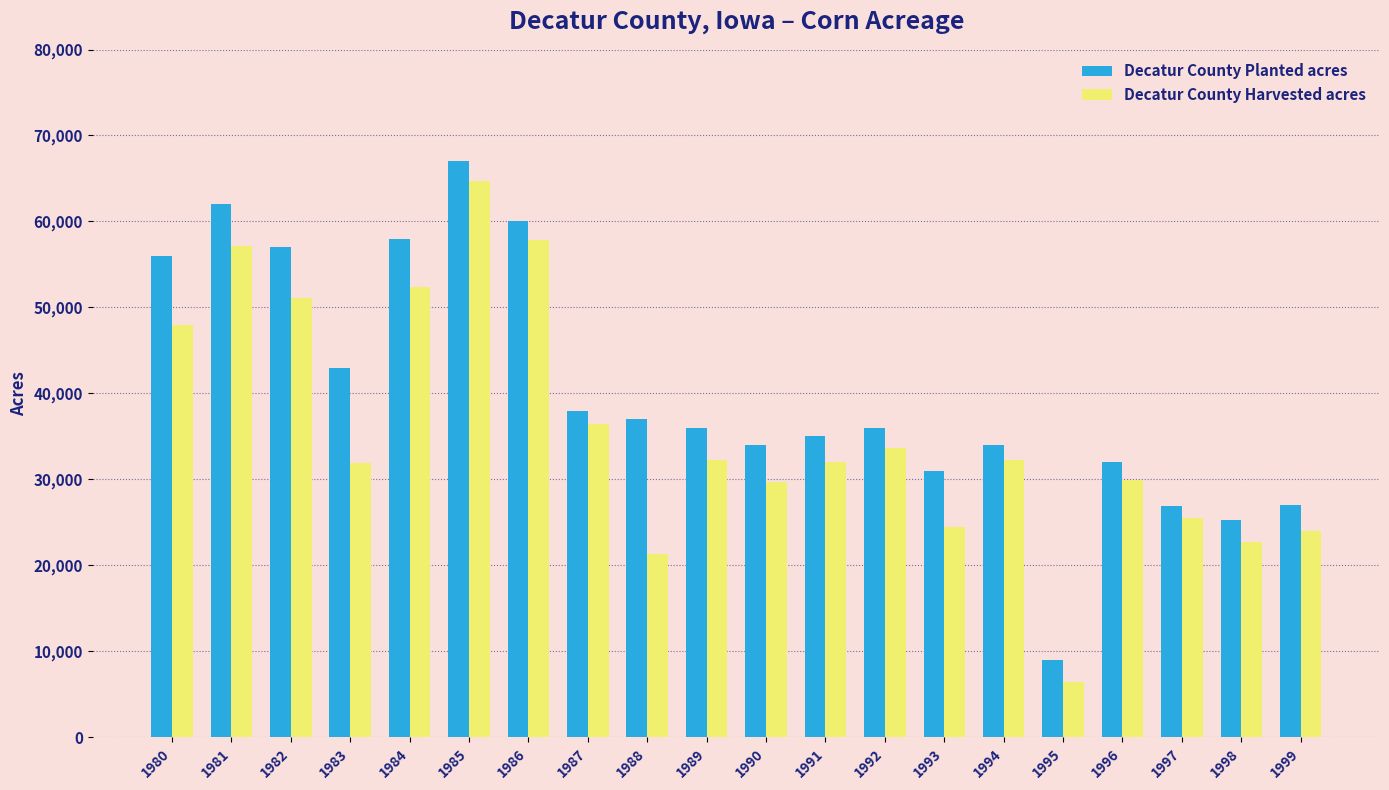

How many bars are there in total?

40